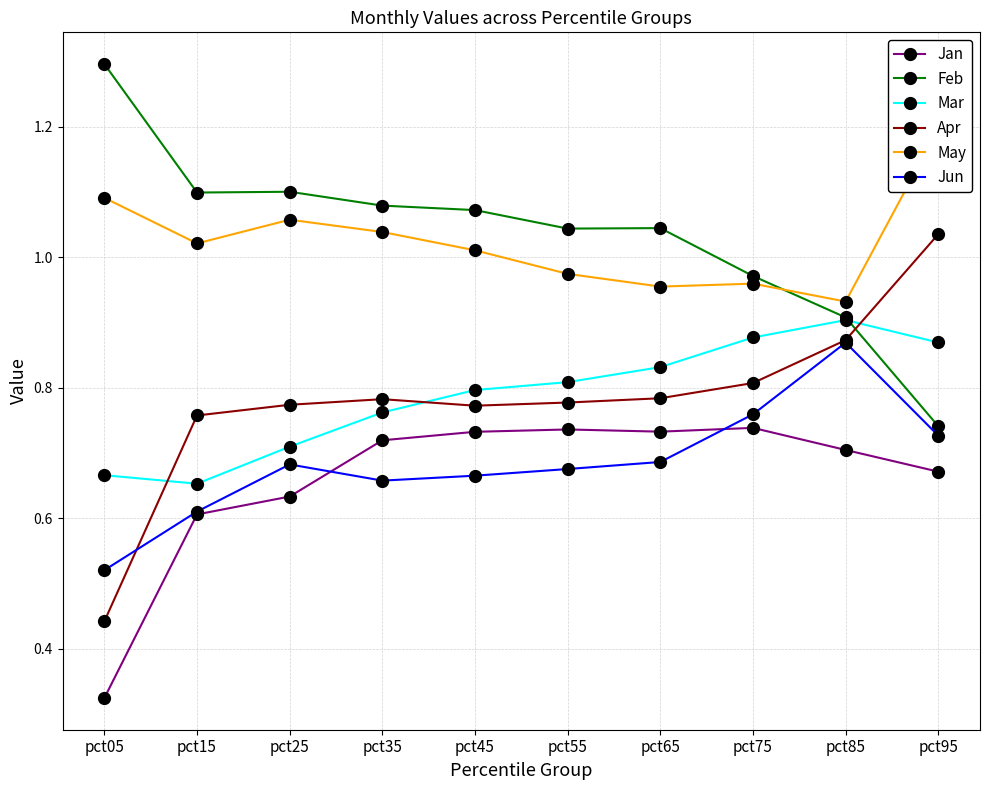

What is the maximum value for Jan?

0.7